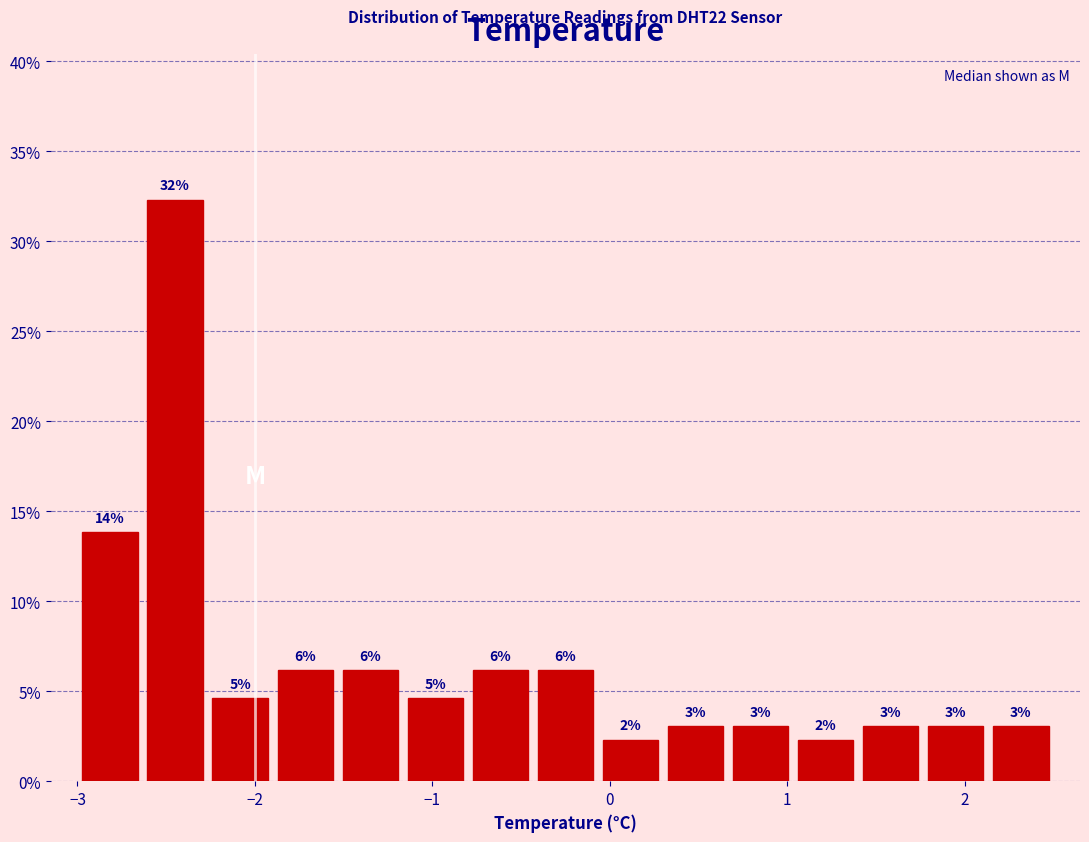

Read against the x-axis, roughly where is the centre of the tallest bar?

-2.4